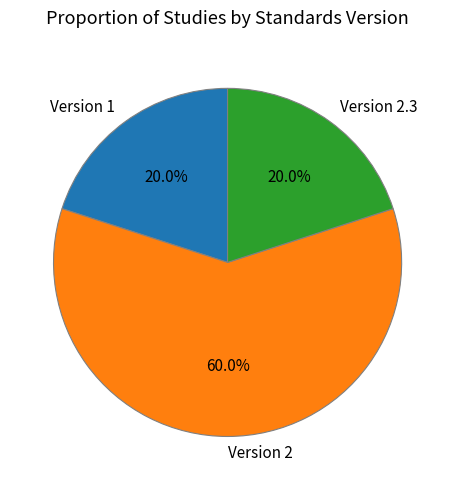

Which has a higher value, Version 2 or Version 1?

Version 2